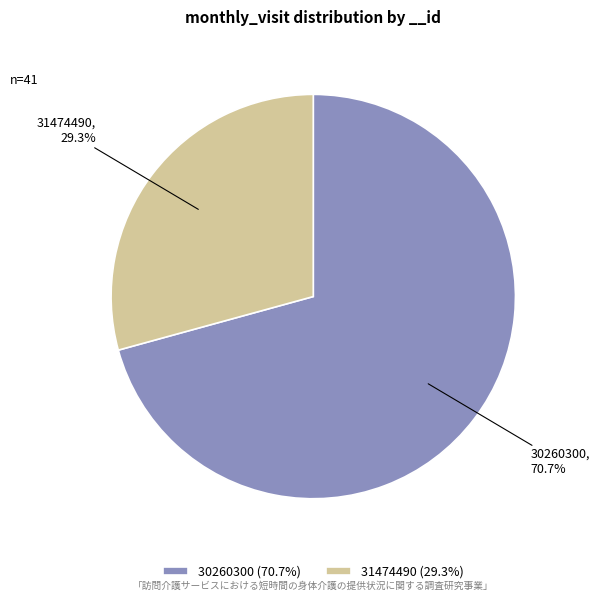

To the nearest percent, what percentage of the pie is 31474490?

29%